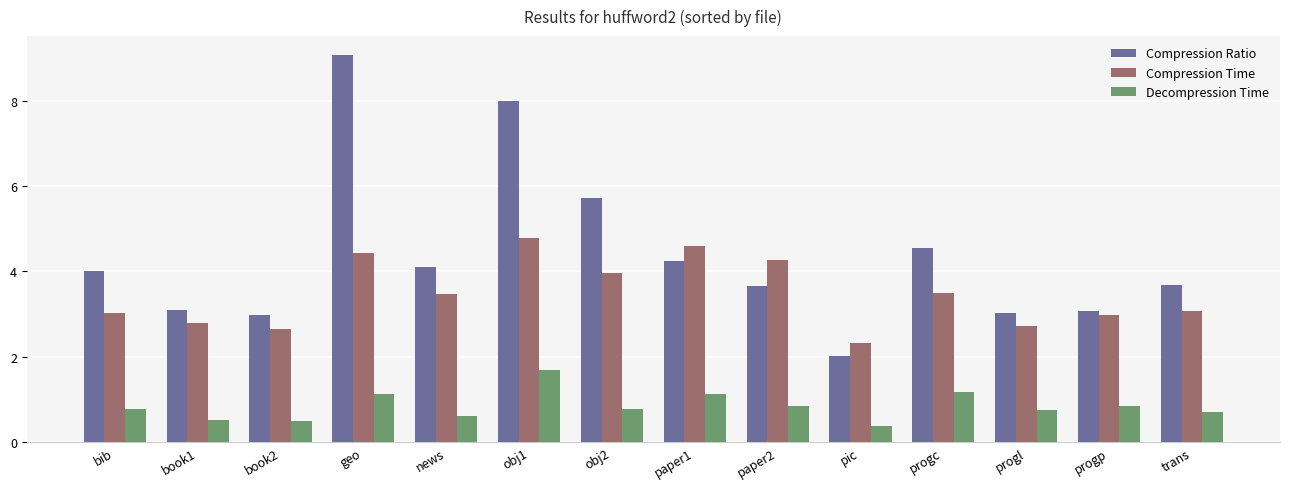

Which series changed the most between geo and progc?

Compression Ratio